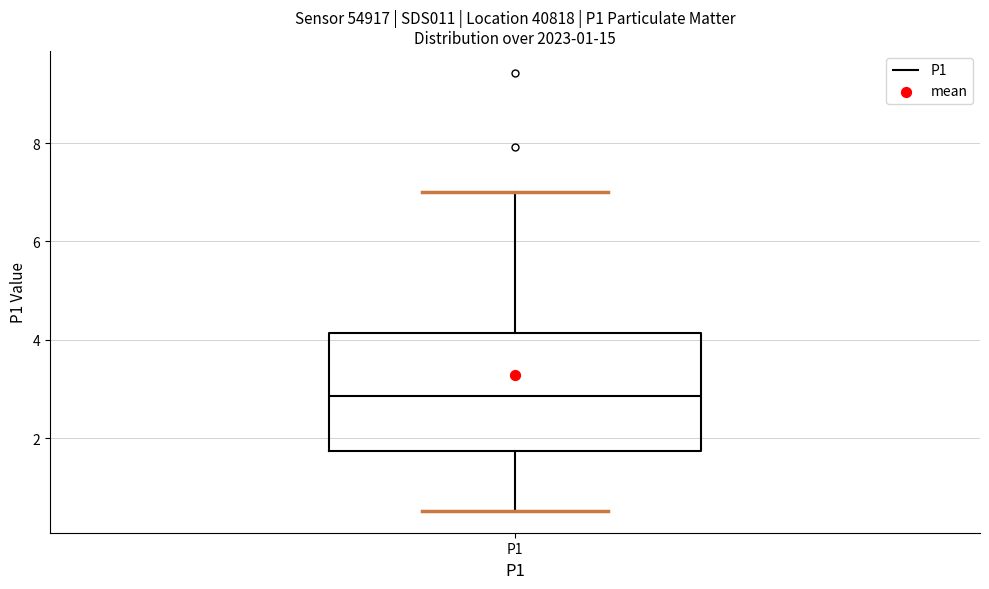

Where does the median line of the box for P1 sit on the y-axis? The values are not printed on the chart, so give them approximately, as read against the axis.

2.8